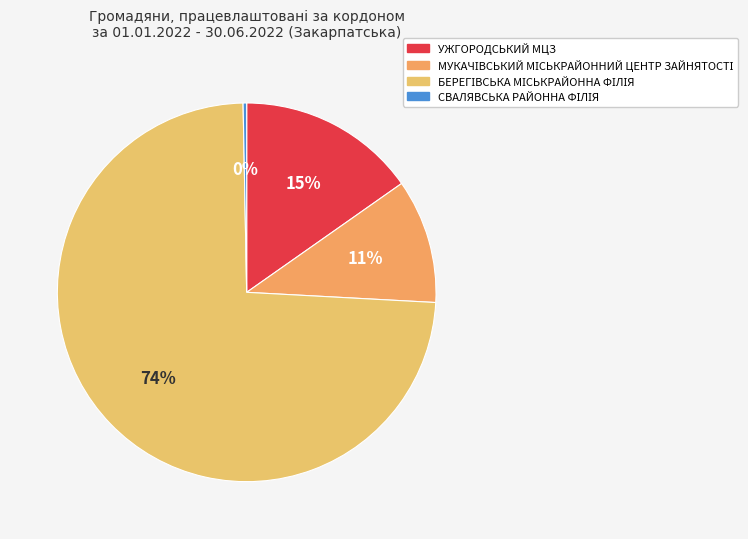

Is the sum of БЕРЕГІВСЬКА МІСЬКРАЙОННА ФІЛІЯ and УЖГОРОДСЬКИЙ МЦЗ greater than half?

Yes